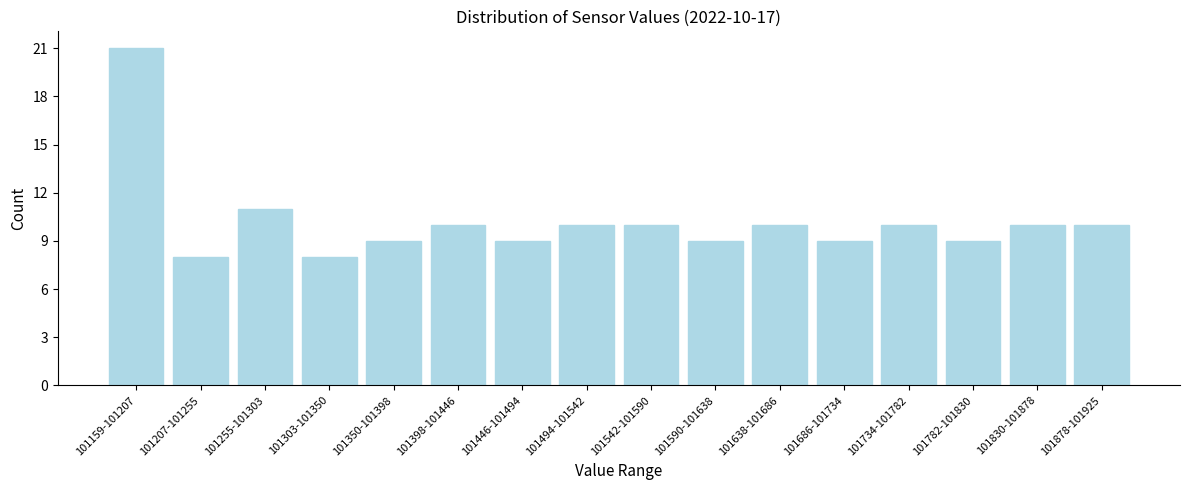

Reading left to right, what are all the values shown in this chart?

21	8	11	8	9	10	9	10	10	9	10	9	10	9	10	10